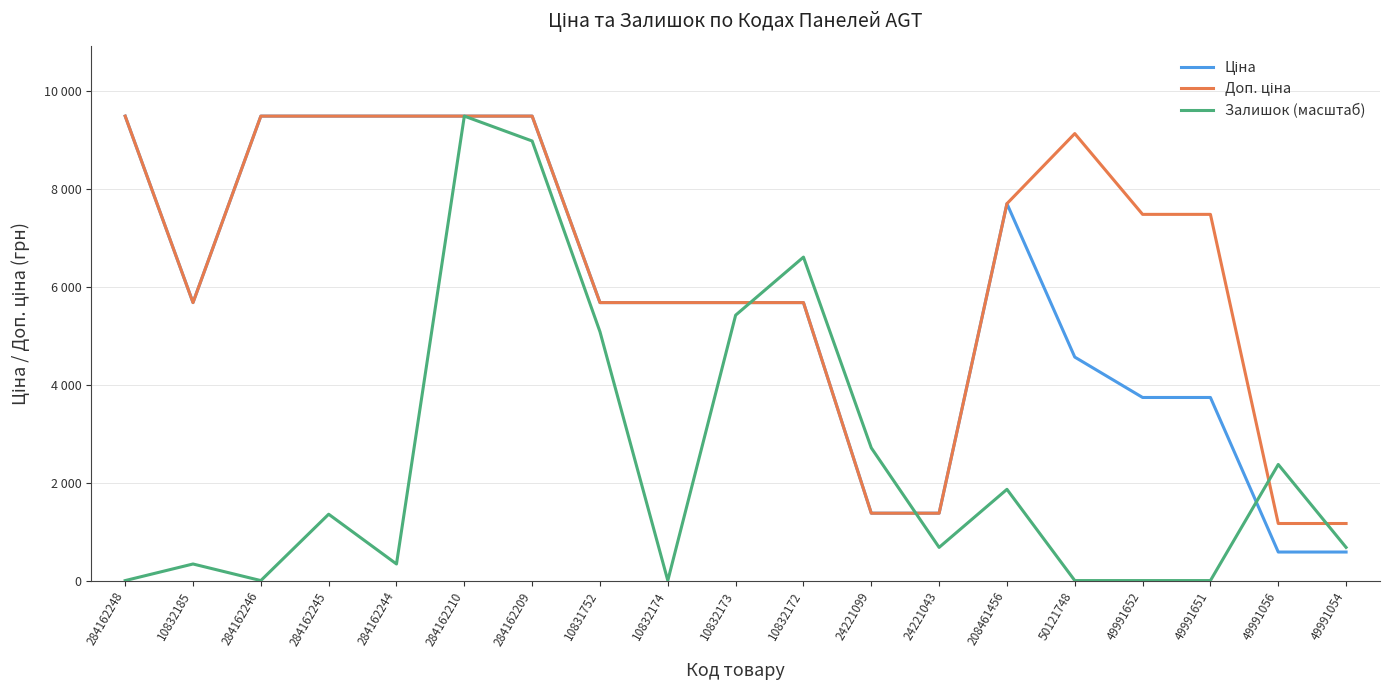

Where does the Залишок (масштаб) series first go above 677?

284162245